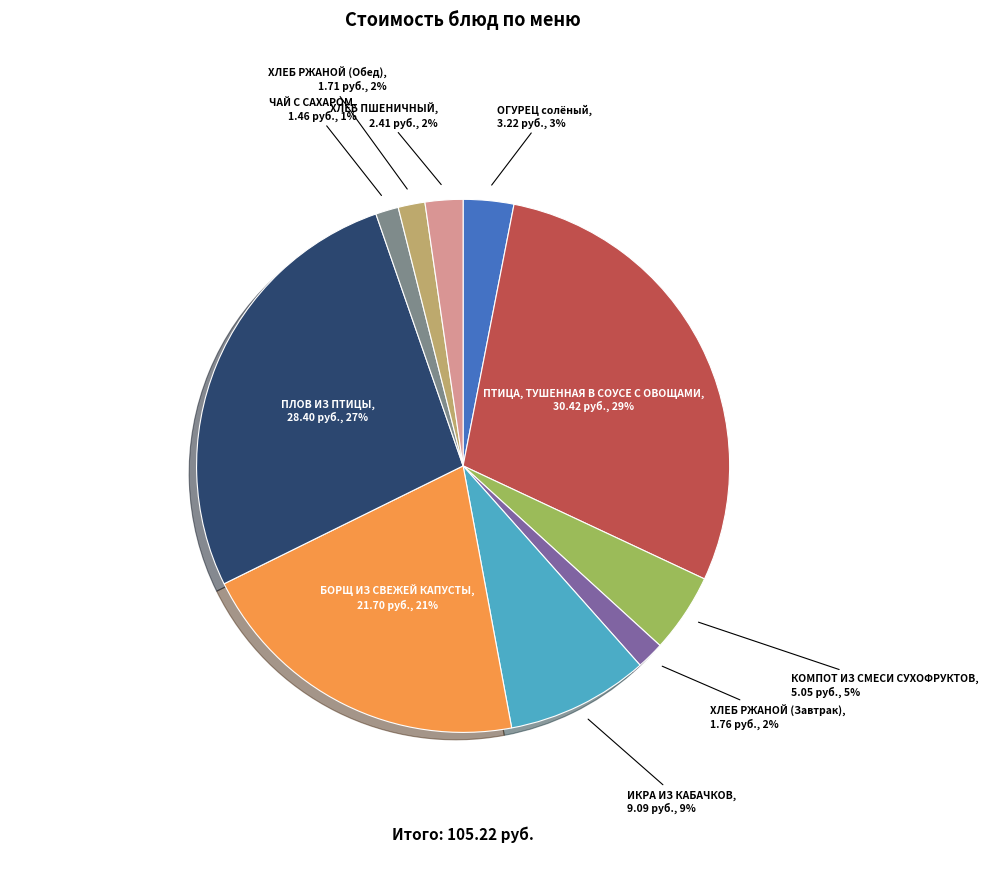

To the nearest percent, what is the average slice percentage?

10%